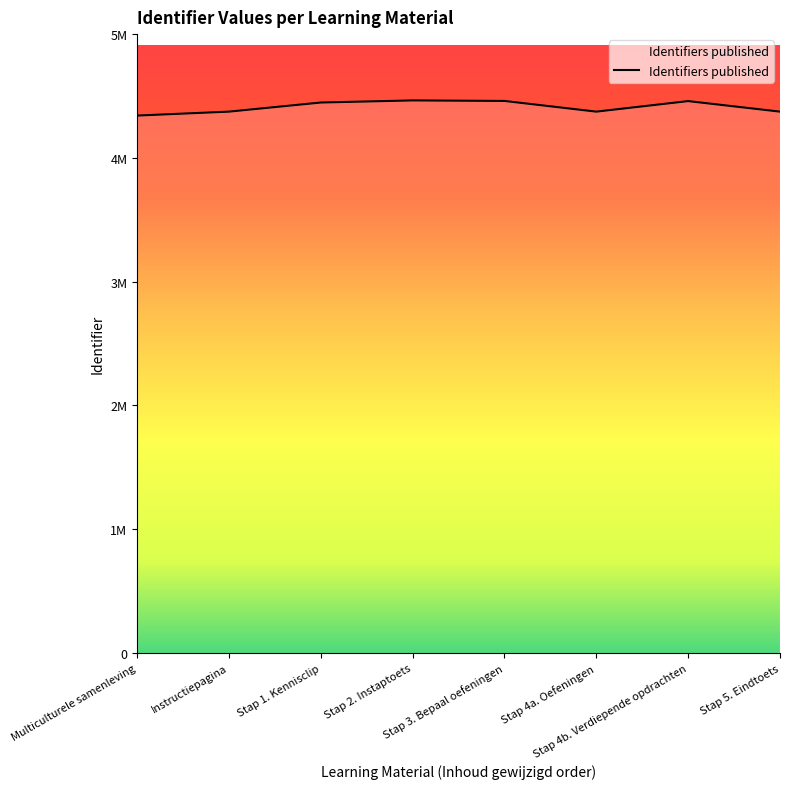

What is the label of the 2nd point from the right?

Stap 4b. Verdiepende opdrachten